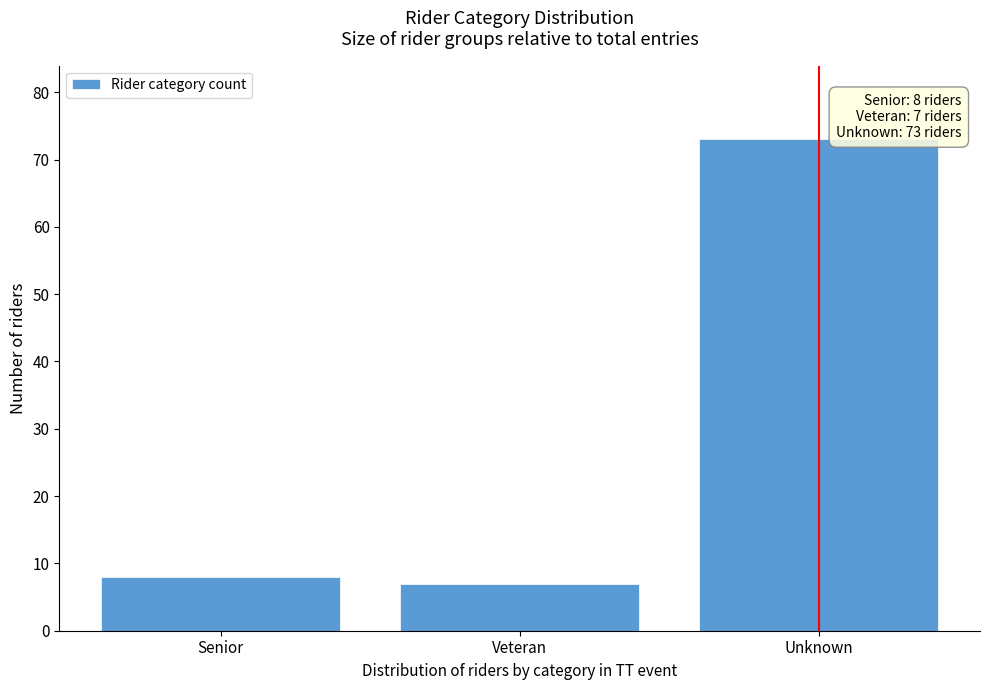

Reading left to right, transcribe all the data shown in this chart.

8	7	73